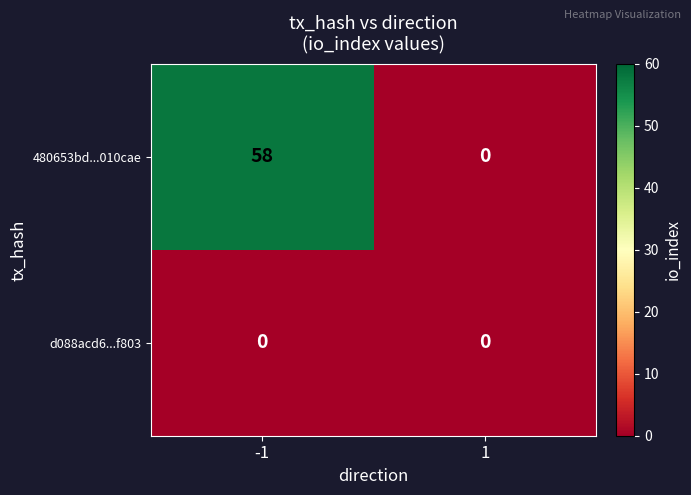

The value of 480653bd...010cae at 1 is 0. True or false?

True